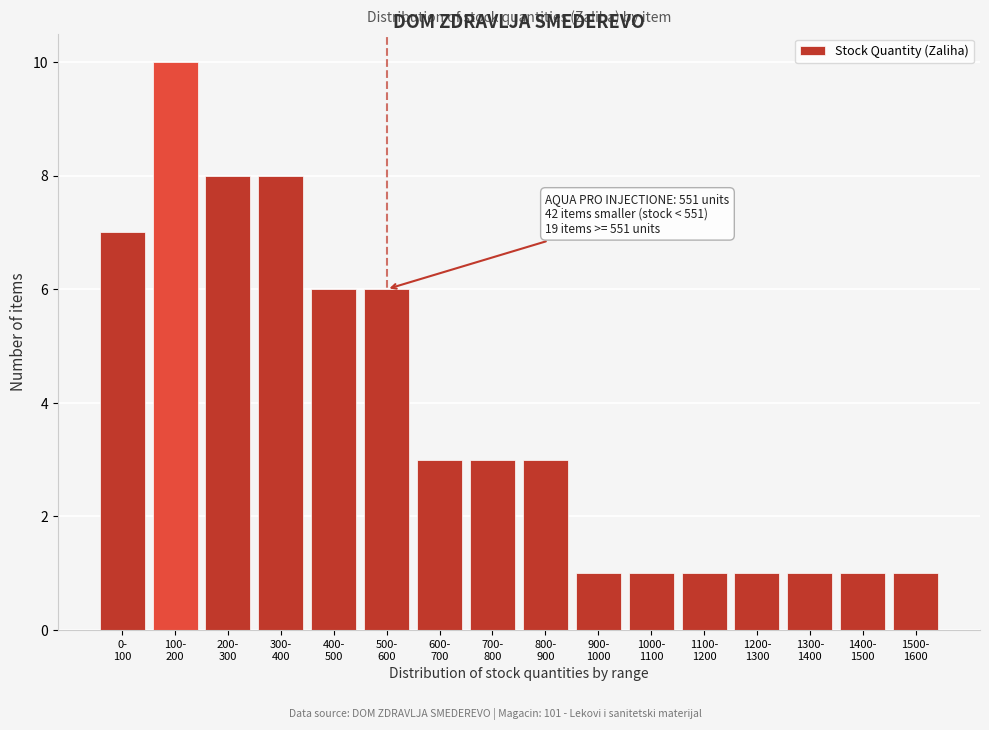

Reading left to right, what are all the values shown in this chart?

7	10	8	8	6	6	3	3	3	1	1	1	1	1	1	1